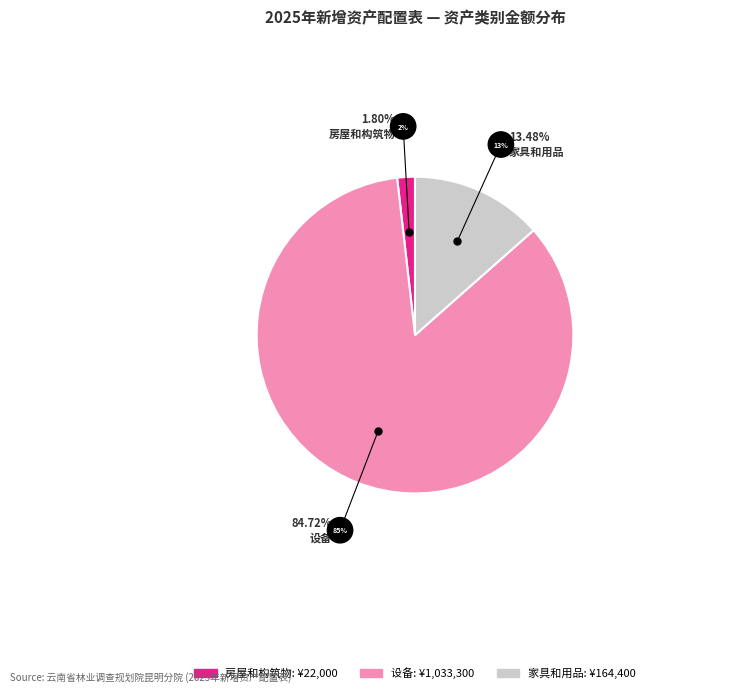

Is 设备 the majority of the pie?

Yes